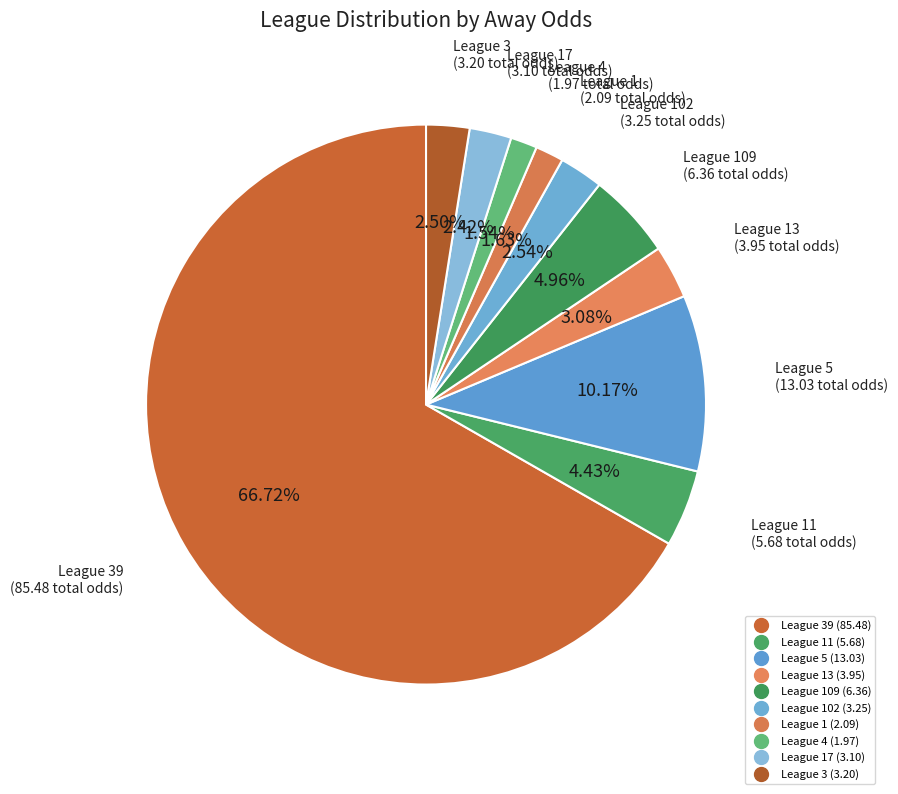

How many segments does this pie chart have?

10